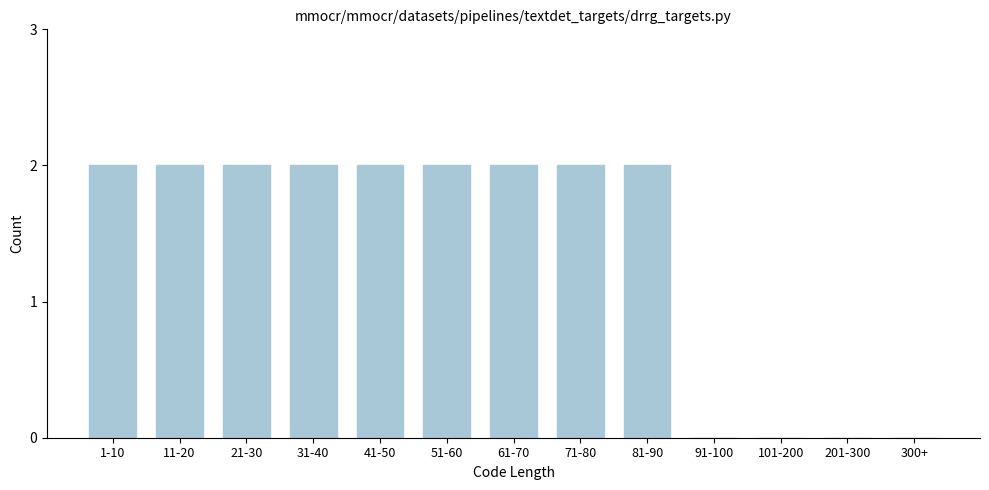

Reading left to right, transcribe all the data shown in this chart.

1-10=2	11-20=2	21-30=2	31-40=2	41-50=2	51-60=2	61-70=2	71-80=2	81-90=2	91-100=0	101-200=0	201-300=0	300+=0